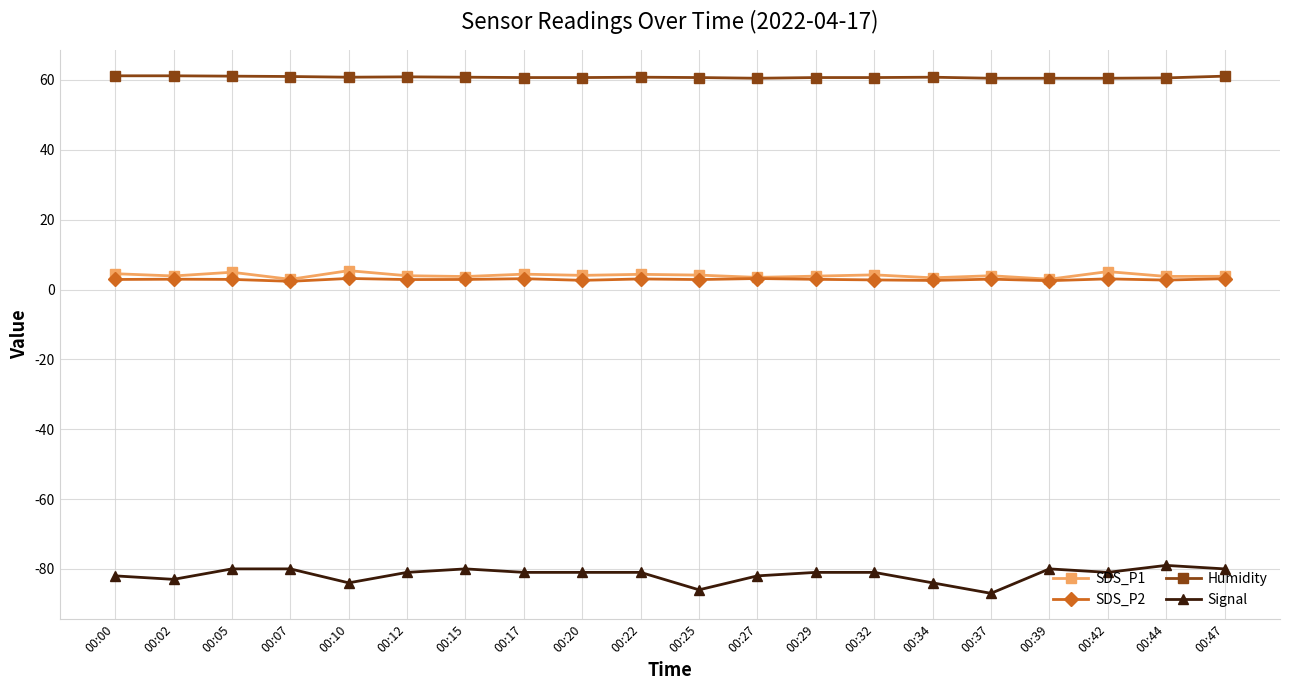

What is the approximate value of Signal at 00:00?

-82.0